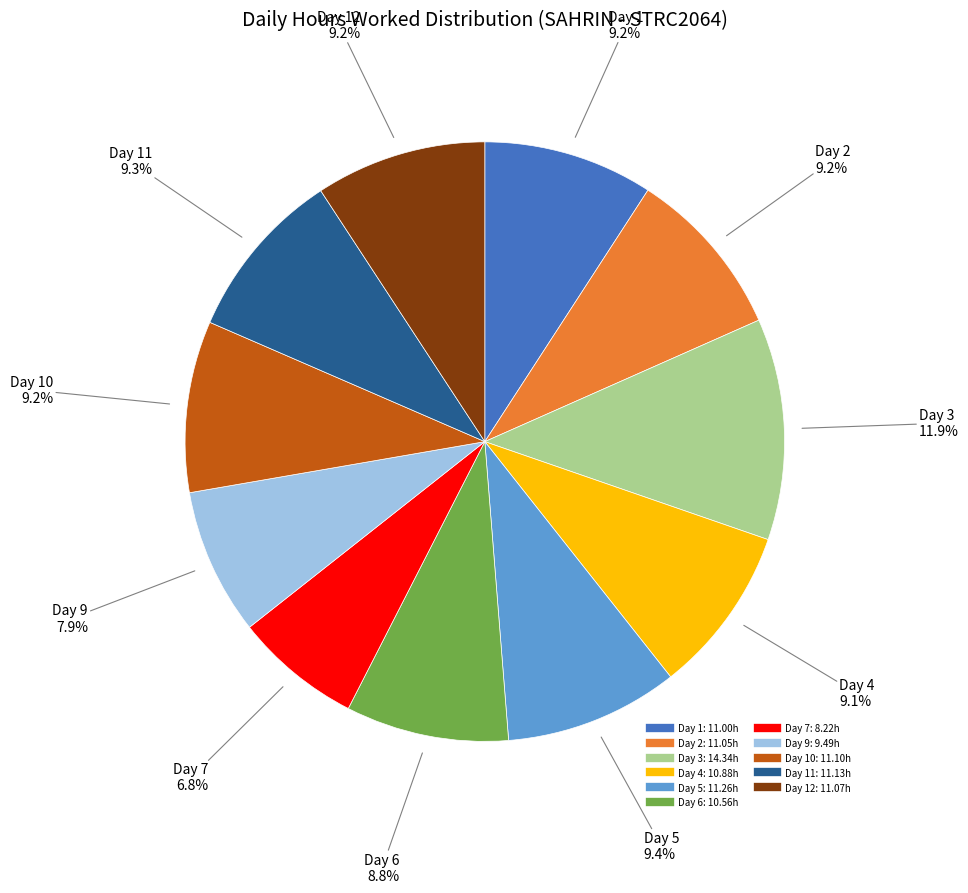

To the nearest percent, what is the difference between the largest and smallest slice percentages?

5%